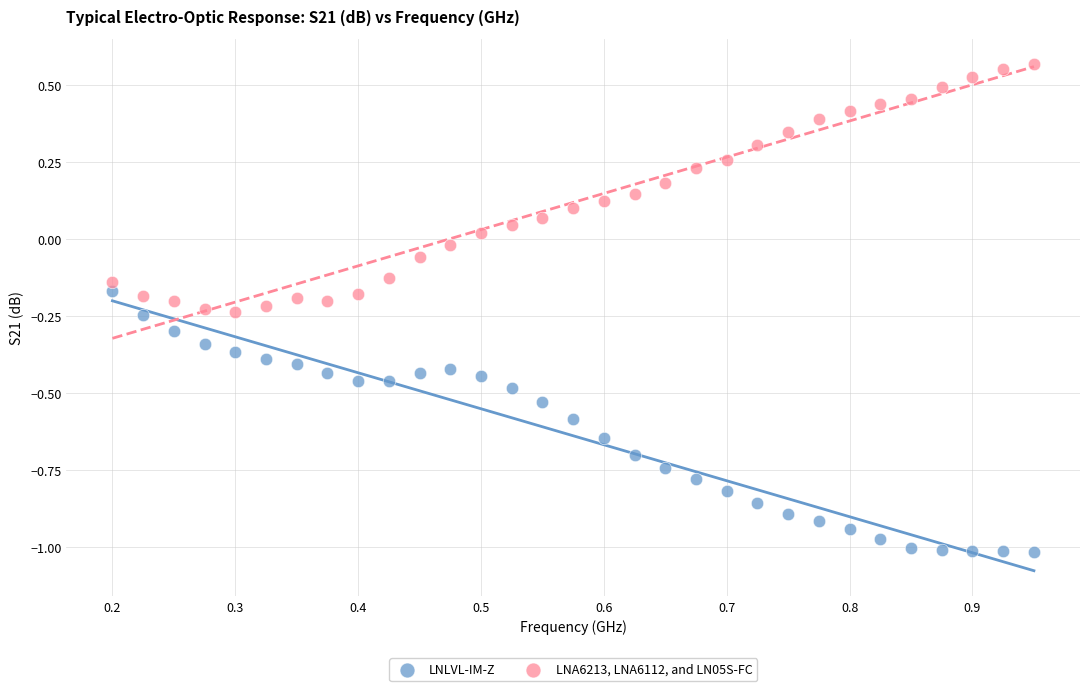

Which series has the largest Y range (max minus min)?

LNLVL-IM-Z